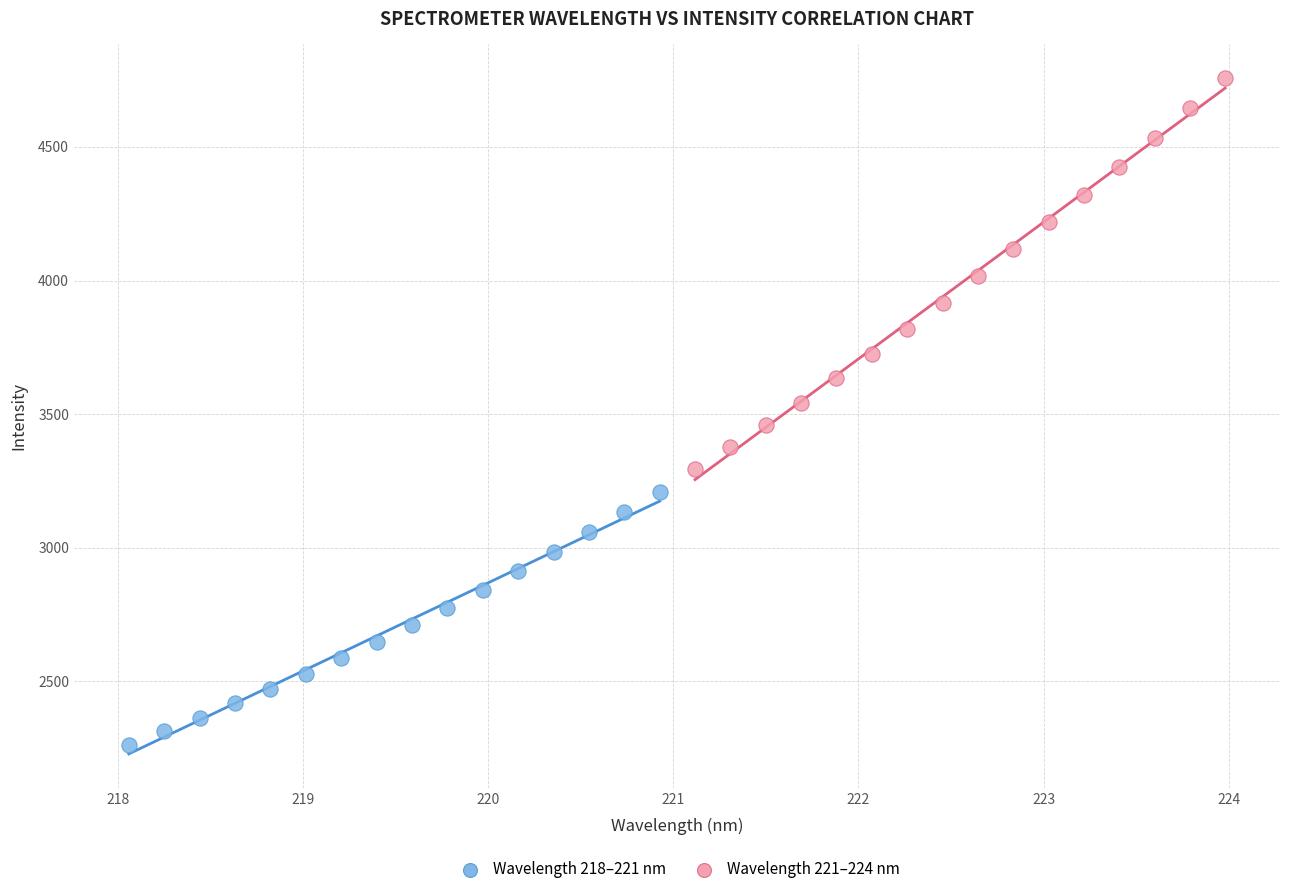

Which series has the widest spread of Y values?

Wavelength 221–224 nm